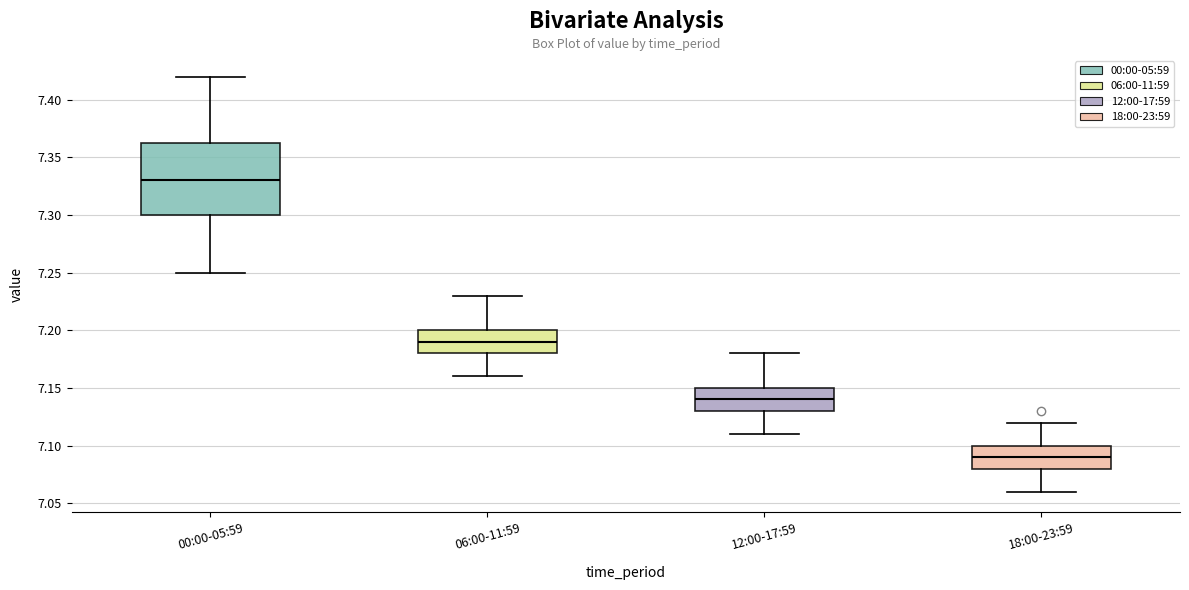

Reading left to right, read every box against the y-axis: the position of its median line, the range the box covers, and the ends of its whiskers. The values are not printed on the chart, so give them approximately, as read against the axis.

00:00-05:59: median 7.330, box 7.300 to 7.365, whiskers 7.250 to 7.420
06:00-11:59: median 7.190, box 7.180 to 7.200, whiskers 7.160 to 7.230
12:00-17:59: median 7.140, box 7.130 to 7.150, whiskers 7.110 to 7.180
18:00-23:59: median 7.090, box 7.080 to 7.100, whiskers 7.060 to 7.120